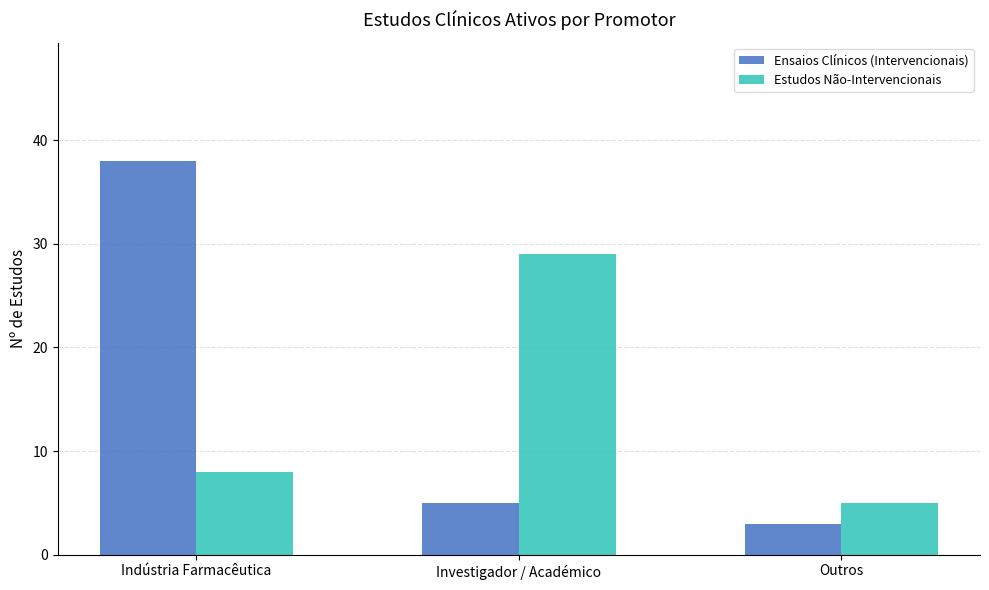

What is the value of the Ensaios Clínicos (Intervencionais) bar at the 2nd from the left?

5